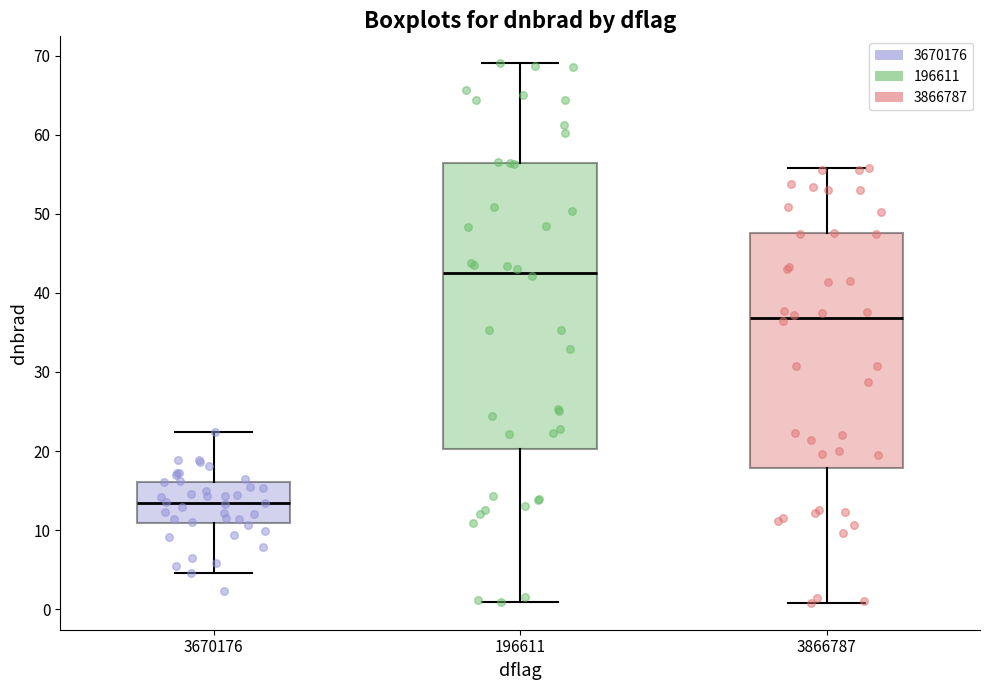

Which box is the tallest, from its lower edge to its upper edge?

196611